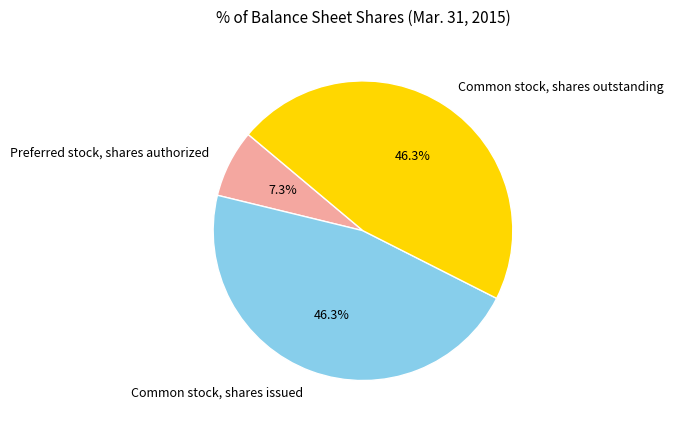

What is the ratio of the value at Common stock, shares outstanding to the value at Preferred stock, shares authorized?

6.3